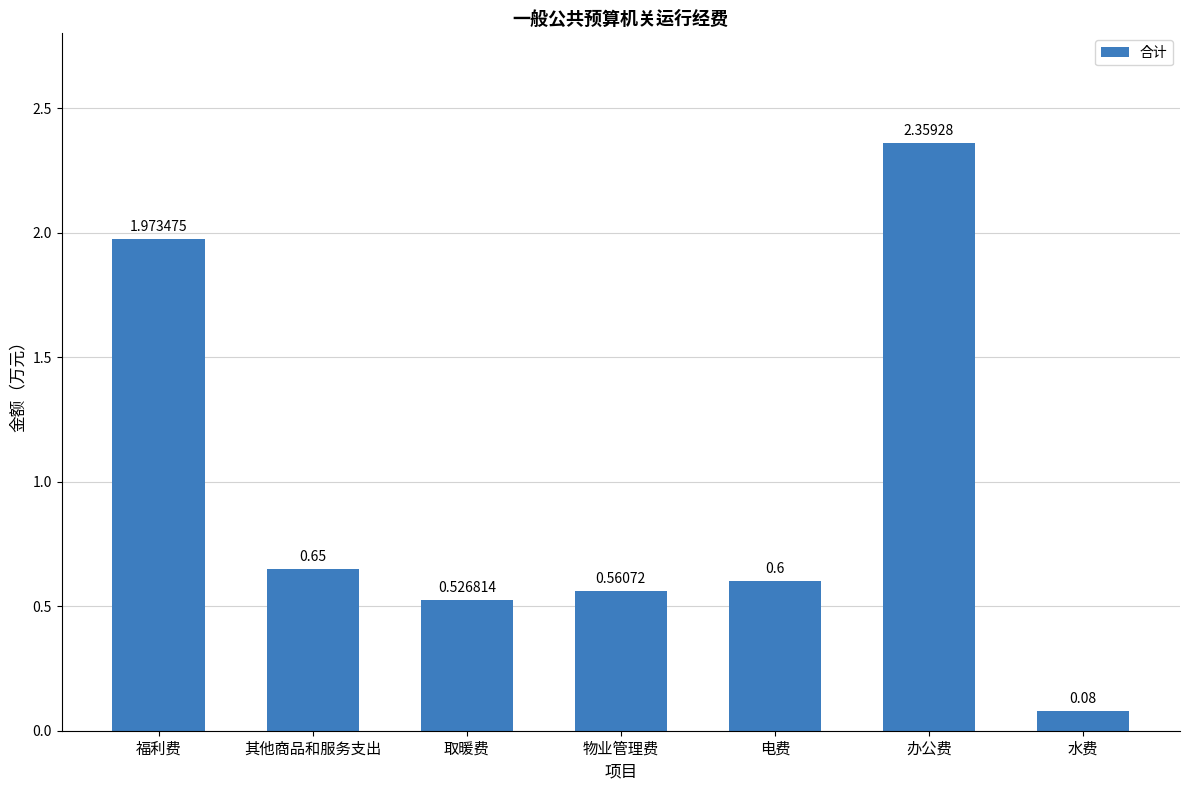

Rank the categories by value from highest to lowest.

办公费, 福利费, 其他商品和服务支出, 电费, 物业管理费, 取暖费, 水费